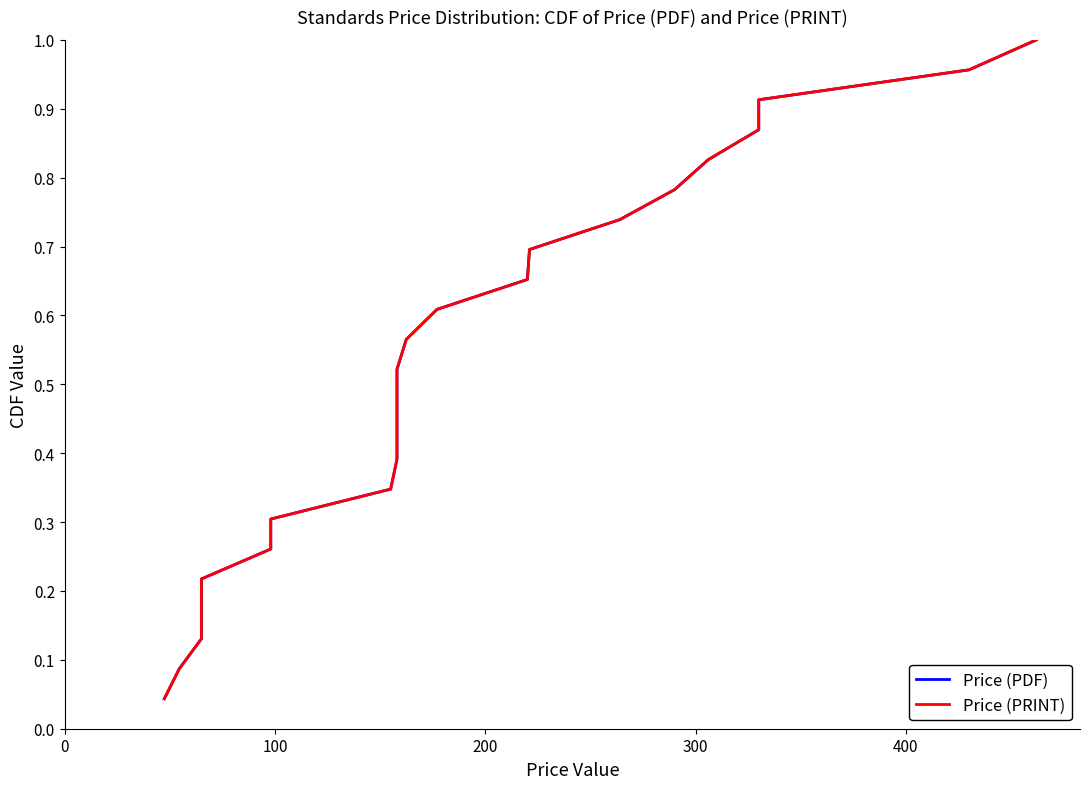

What is the value of the Price (PRINT) point at the 11th from the left?

0.5